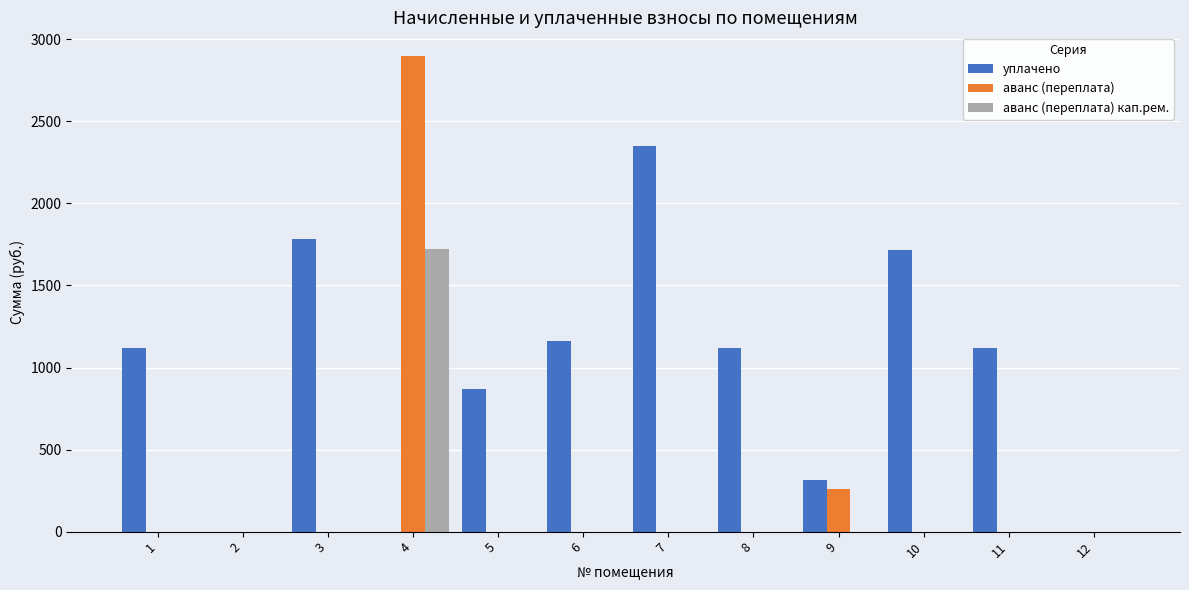

Is it true that аванс (переплата) кап.рем. equals 0.0 at 10?

True